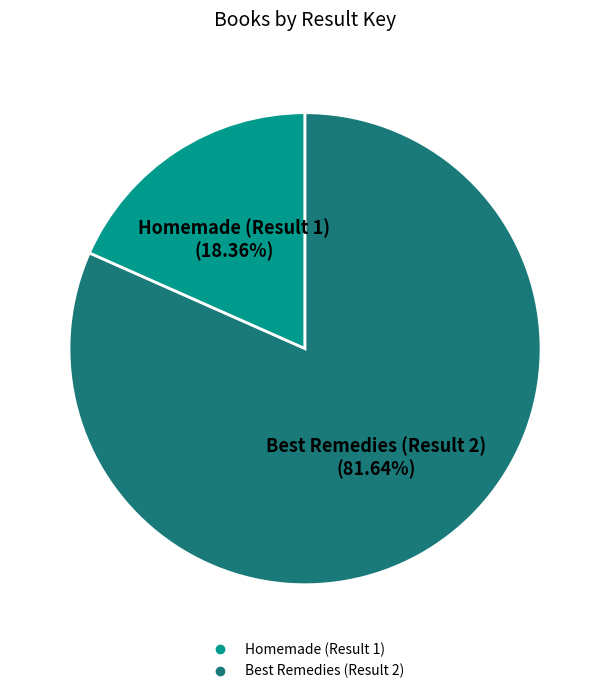

The Homemade (Result 1) slice represents 12% of the pie. True or false?

False